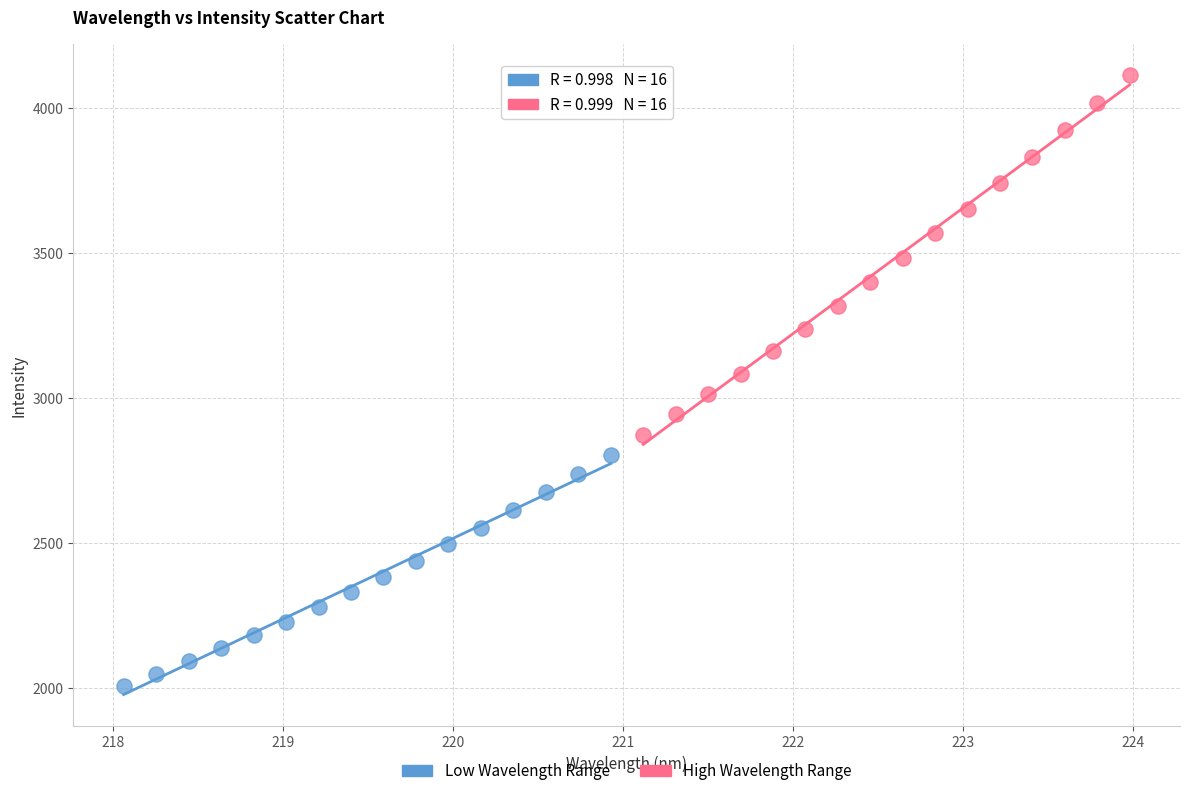

Which series contains the lowest Y value?

Low Wavelength Range